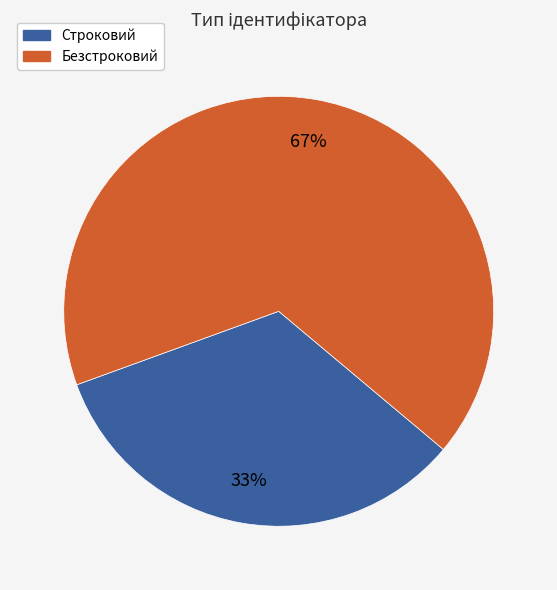

What percentage is the Безстроковий slice, to the nearest percent?

67%